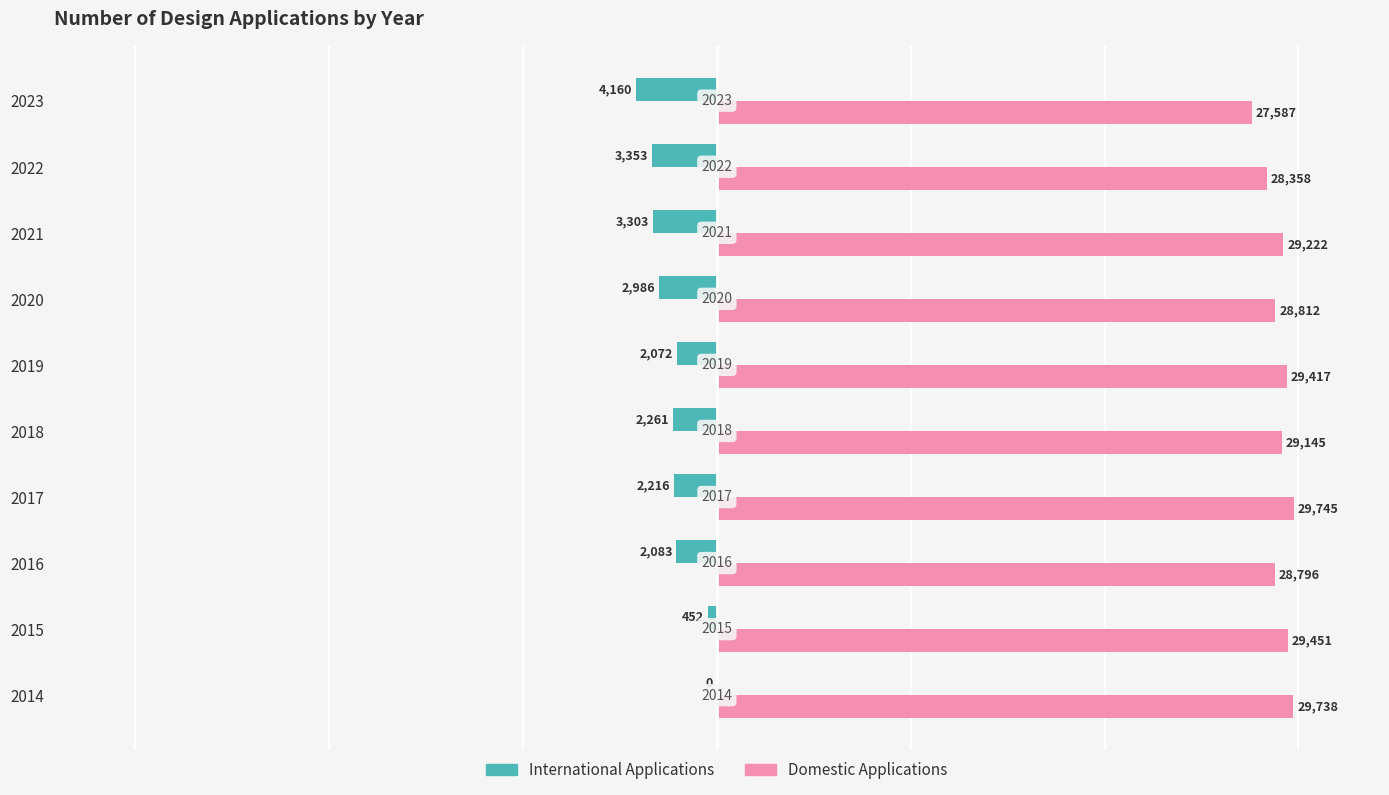

What are all the series names shown in the legend?

International Applications, Domestic Applications